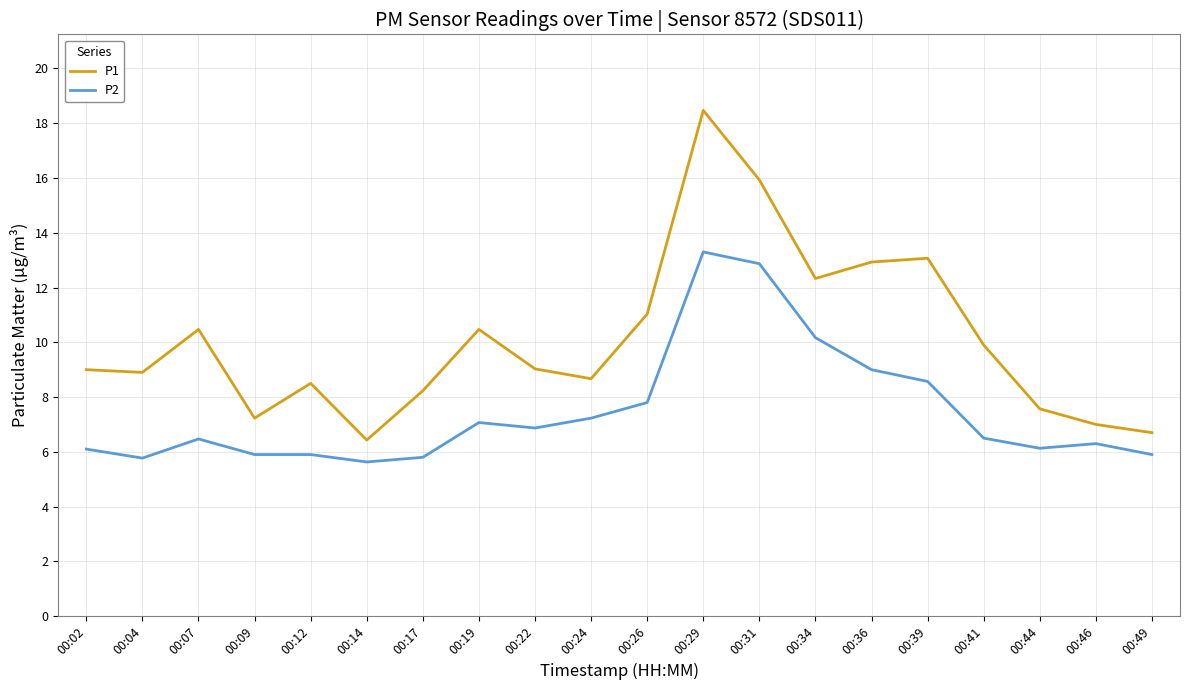

What is the approximate value of P2 at 00:24?

7.2